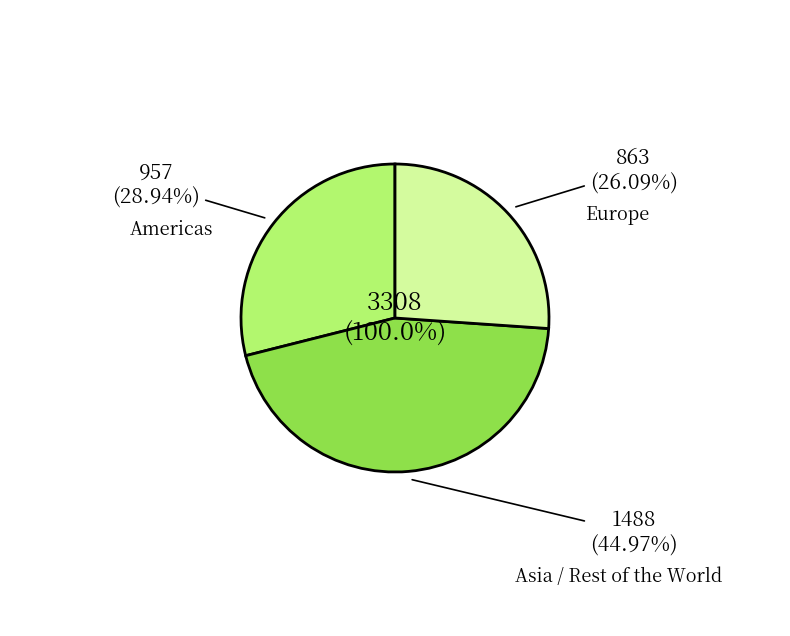

How many segments does this pie chart have?

3